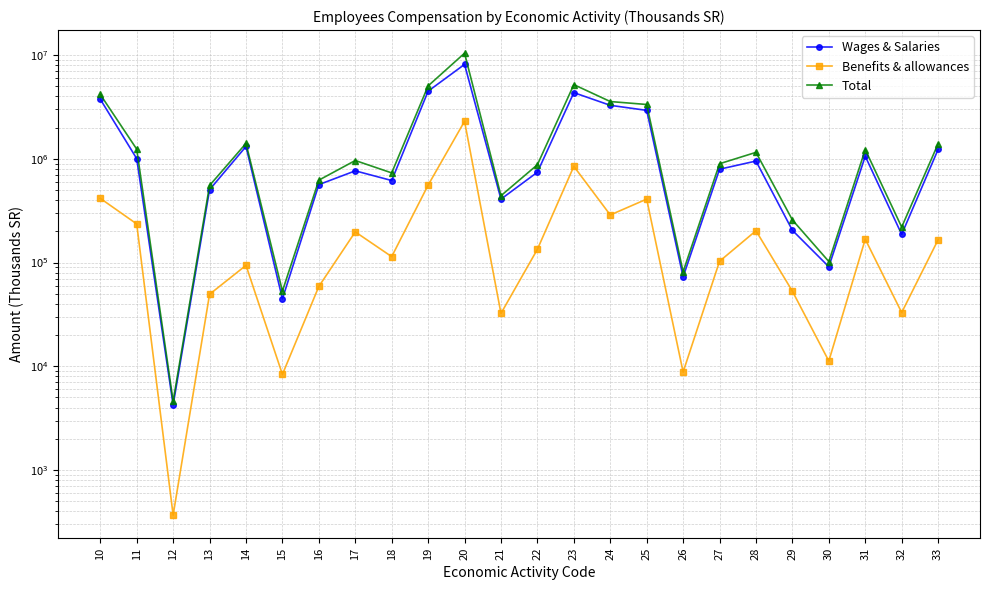

What is the difference between the maximum and second lowest values in the Wages & Salaries series?

8105370